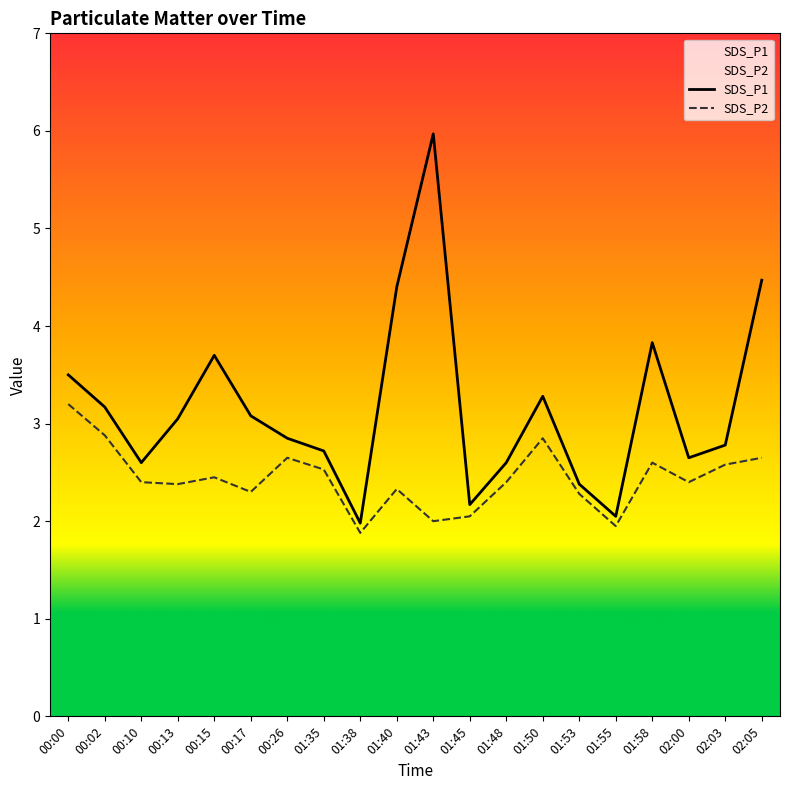

At which category does SDS_P2 reach its first local valley?

00:13